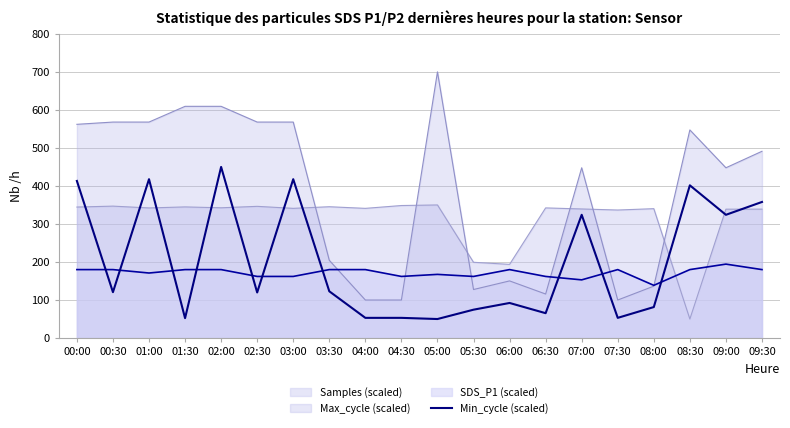

List the labels in order of value, smallest first.

05:00, 01:30, 04:00, 04:30, 07:30, 06:30, 05:30, 08:00, 06:00, 02:30, 00:30, 03:30, 07:00, 09:00, 09:30, 08:30, 00:00, 01:00, 03:00, 02:00